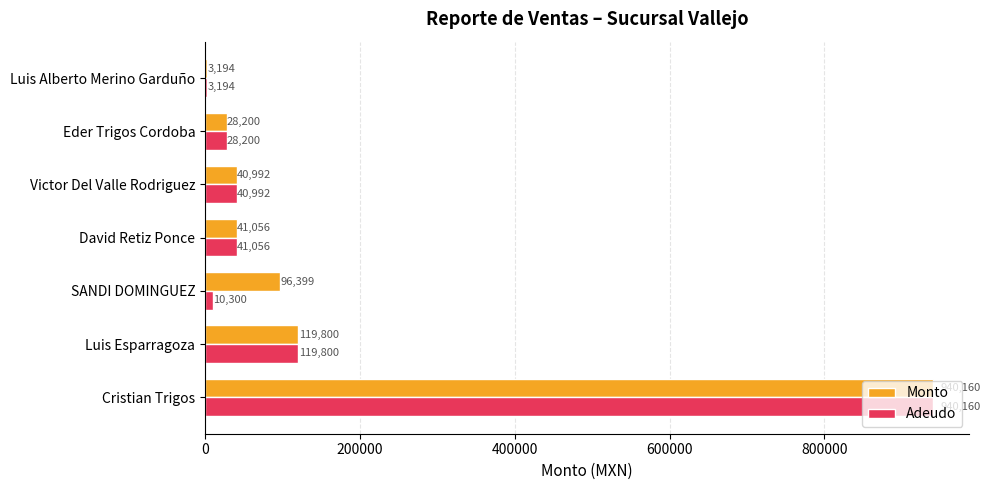

Rank the categories by Monto value from lowest to highest.

Luis Alberto Merino Garduño, Eder Trigos Cordoba, Victor Del Valle Rodriguez, David Retiz Ponce, SANDI DOMINGUEZ, Luis Esparragoza, Cristian Trigos